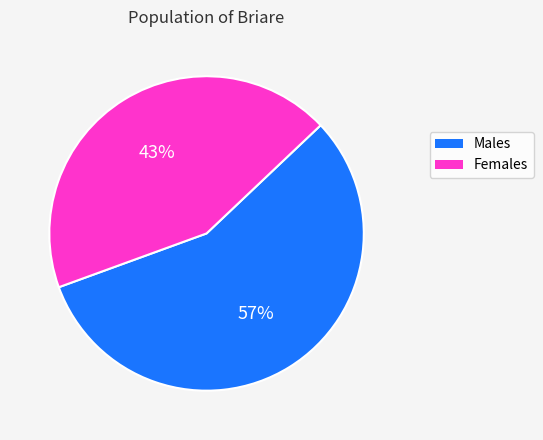

Is there any slice that represents more than half of the pie?

Yes